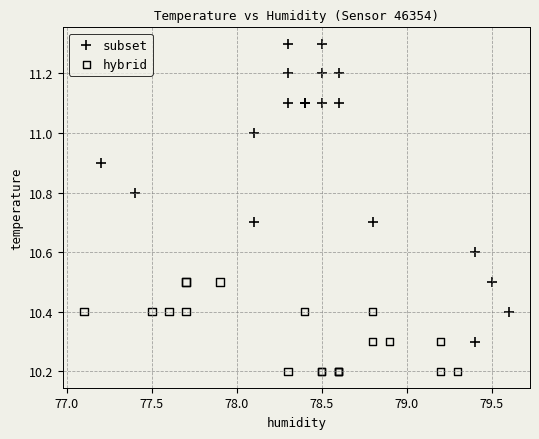

Which series reaches the maximum Y coordinate?

subset